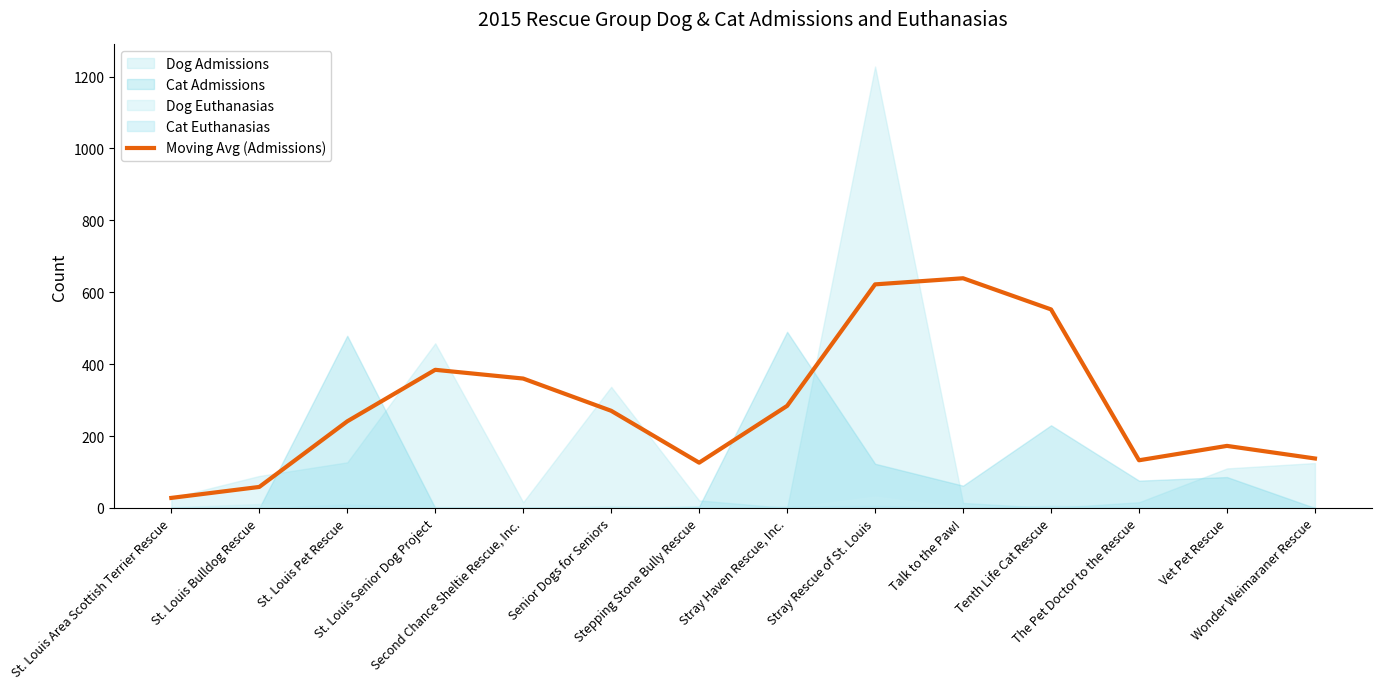

How many data points does each series have?

14